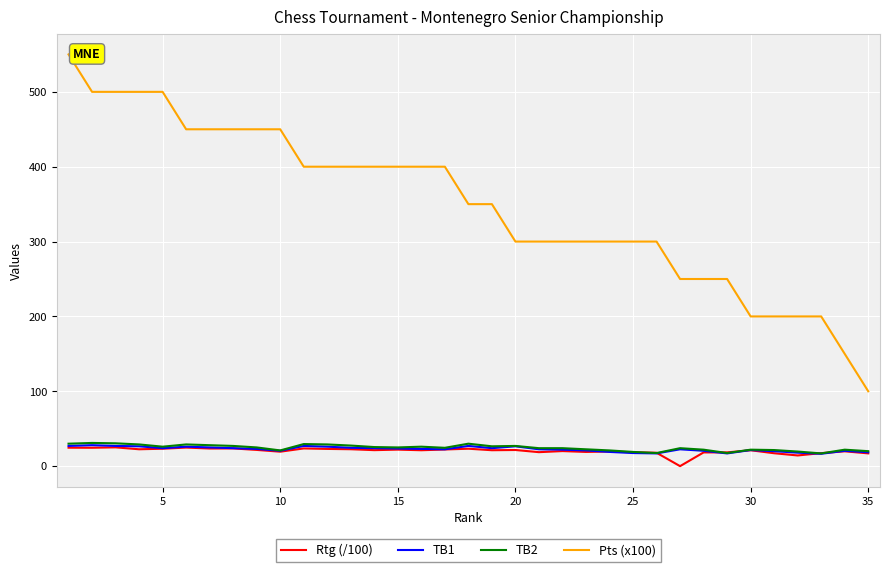

Which series has the widest spread of values?

Pts (x100)